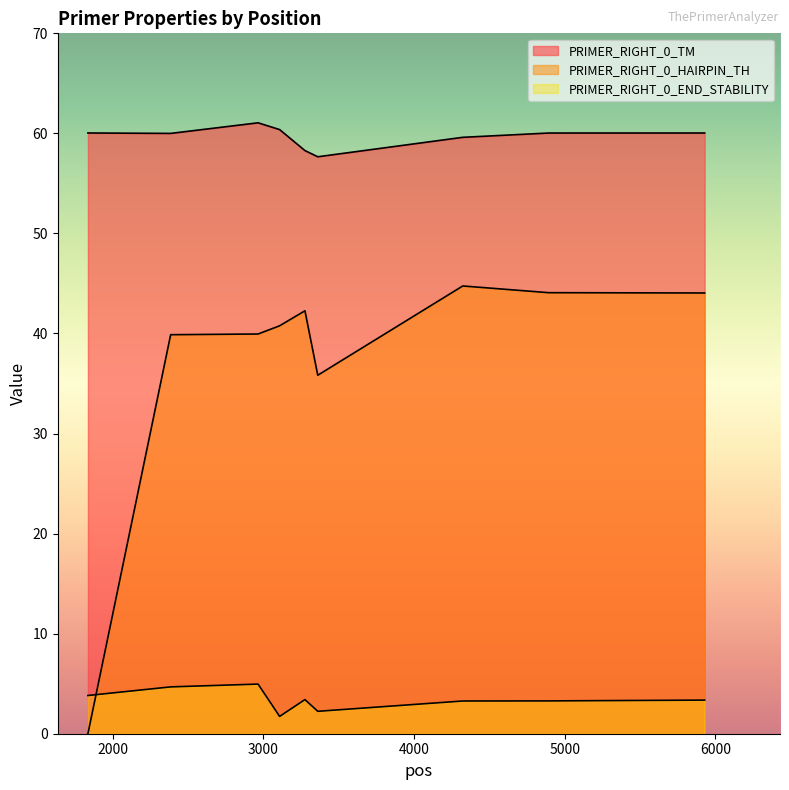

True or false: PRIMER_RIGHT_0_HAIRPIN_TH and PRIMER_RIGHT_0_TM cross at least once.

False